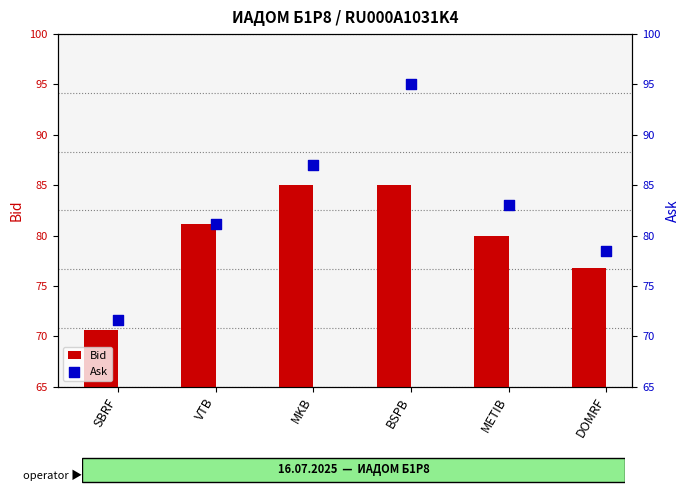

What is the total value across all series at DOMRF?

155.3